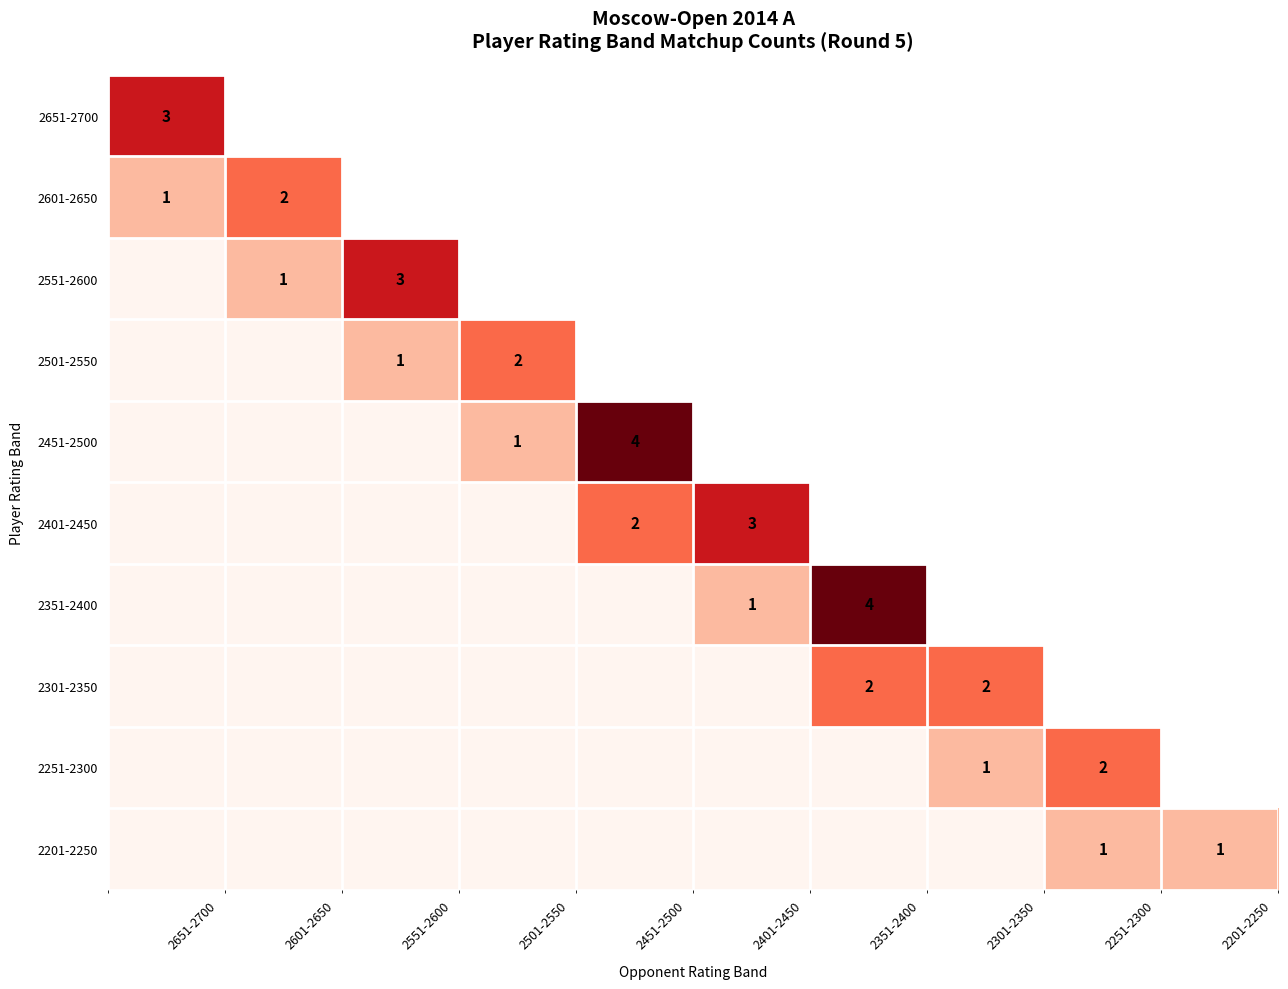

At which category does the chart reach its minimum across all series?

2551-2600